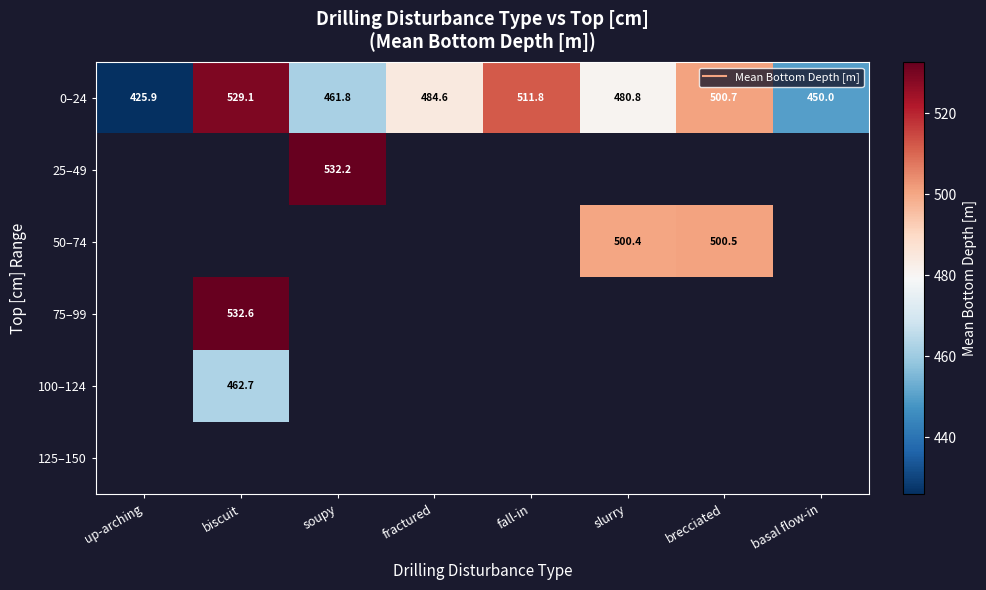

At which label does 0–24 reach its minimum?

up-arching